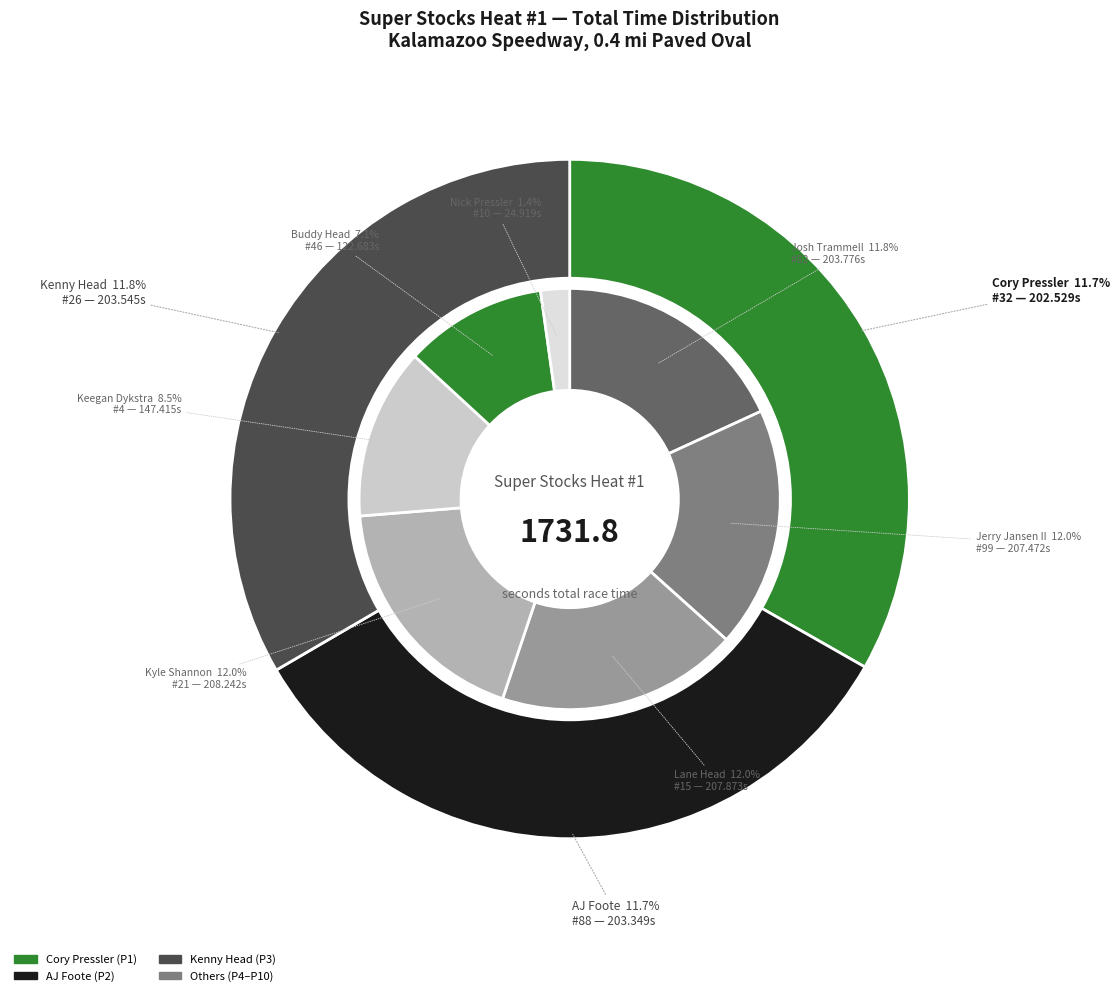

The Buddy Head slice represents 1% of the pie. True or false?

False